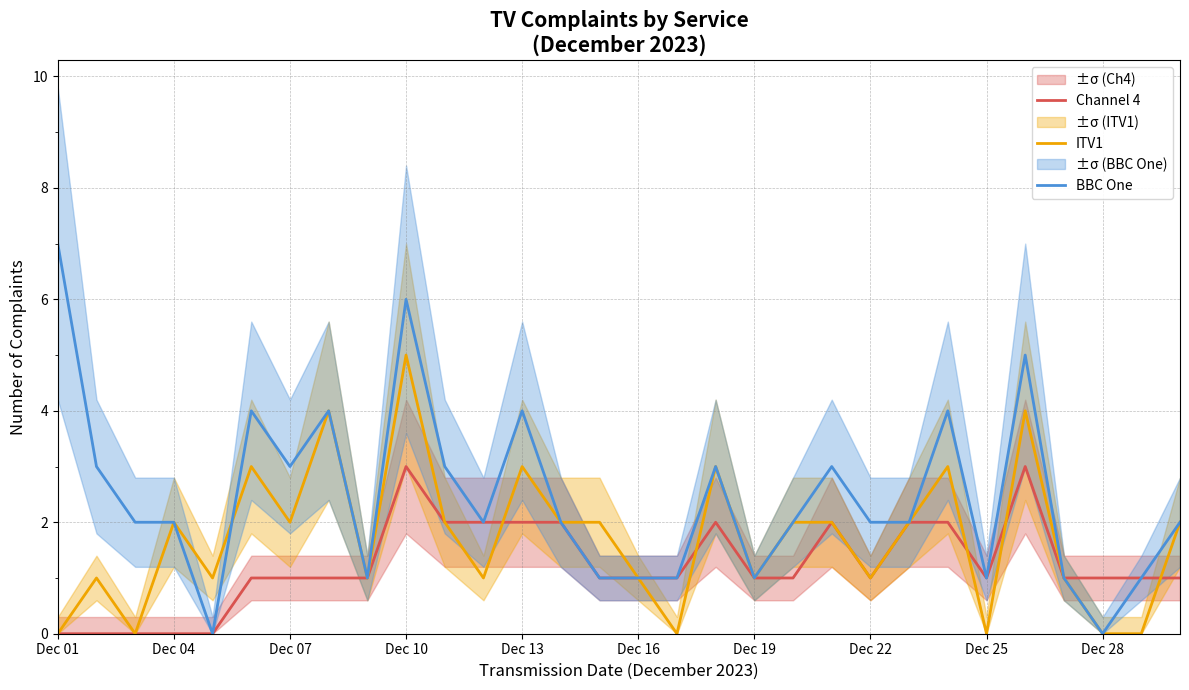

List the series in order of their peak value, lowest first.

Channel 4, ITV1, BBC One